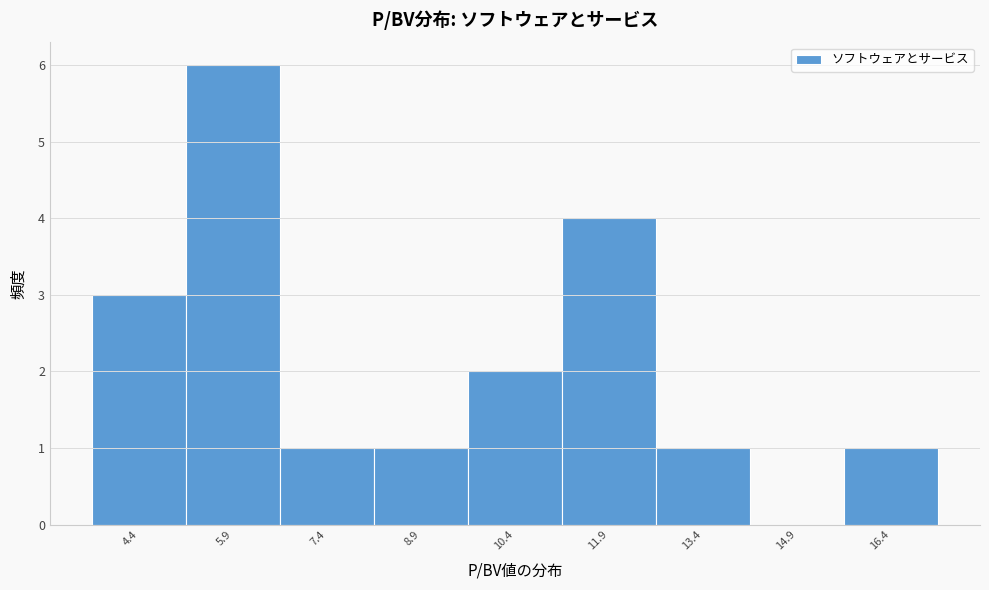

Over which range of the x-axis is the bar tallest?

5.18 to 6.68